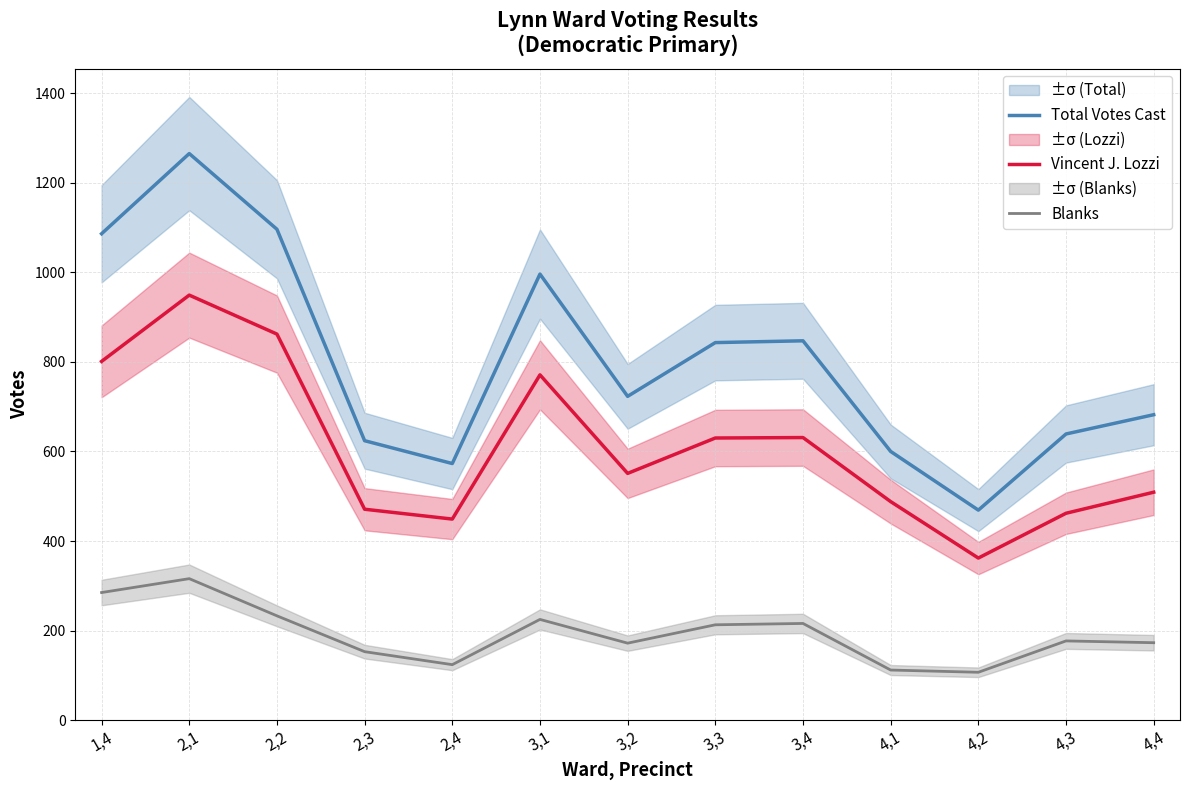

Where is Total Votes Cast nearest to the value 867?

3,4